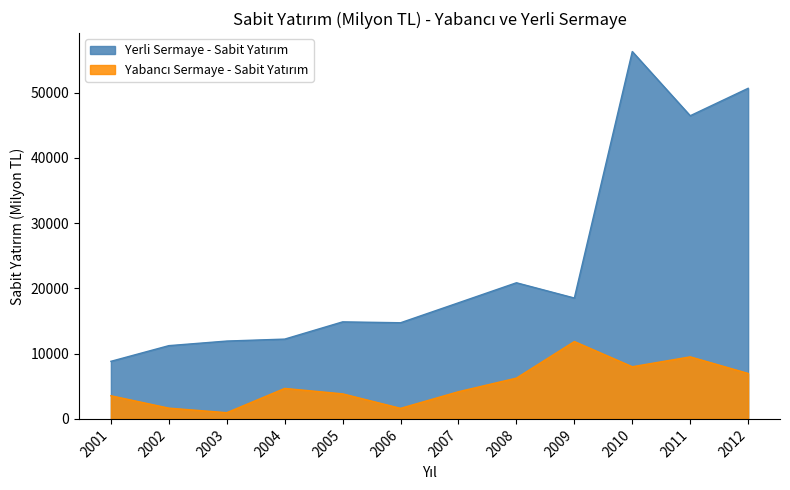

True or false: Yerli Sermaye - Sabit Yatırım has more than 2 points higher than both neighbors.

True